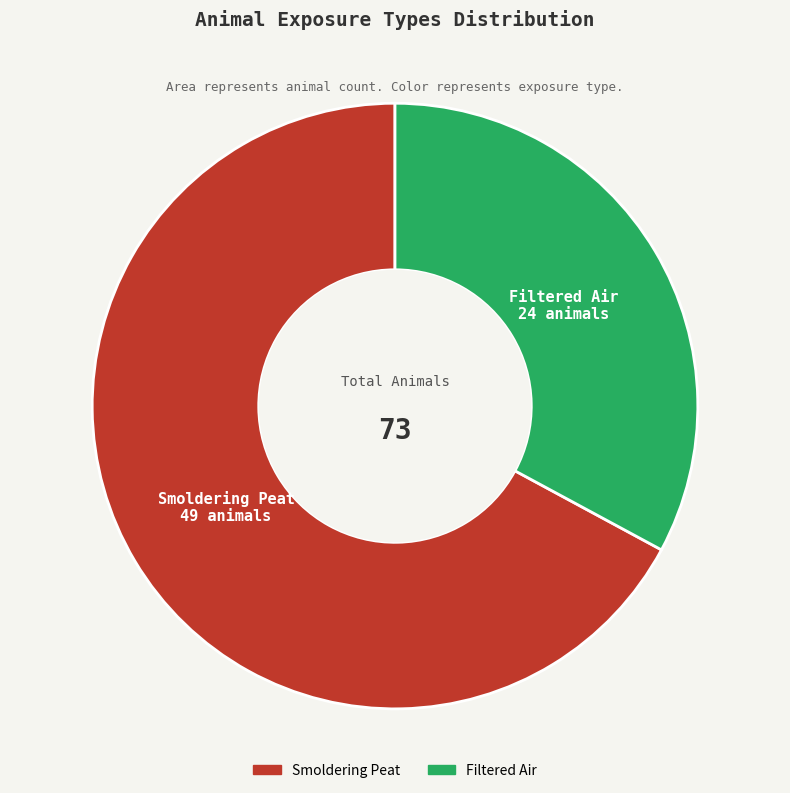

The Smoldering Peat slice represents 82% of the pie. True or false?

False